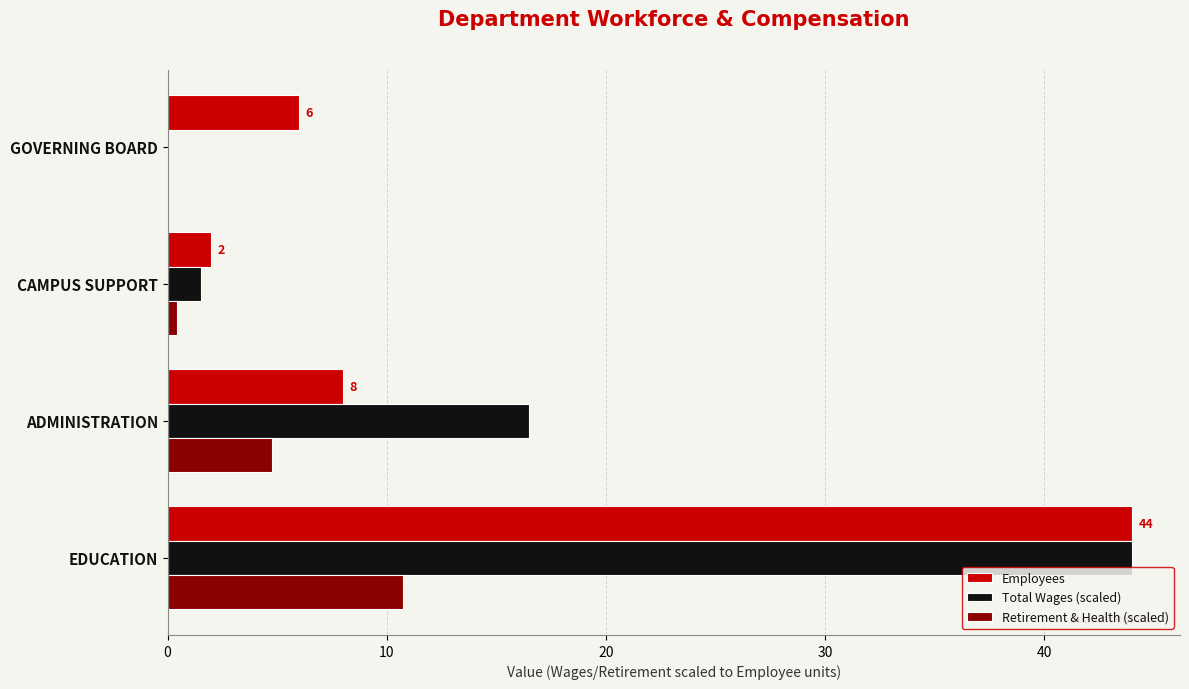

Between ADMINISTRATION and CAMPUS SUPPORT, which series saw the biggest shift?

Total Wages (scaled)